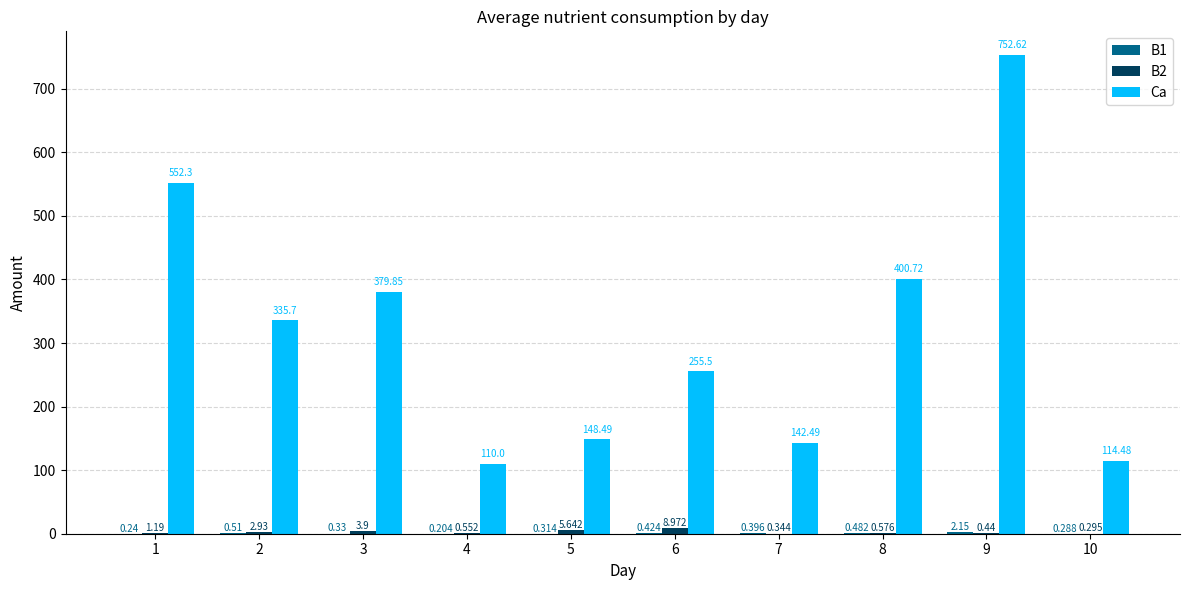

At which label does B2 first exceed 1?

1